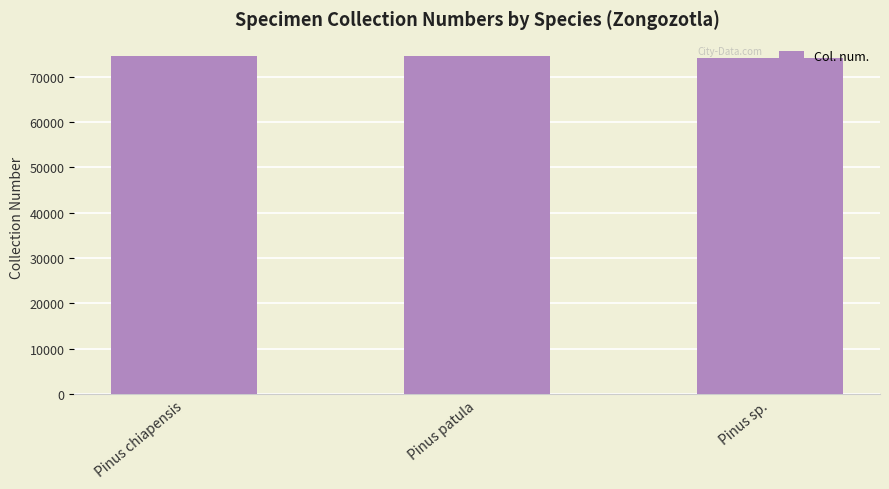

How many data points are less than 74601?

1